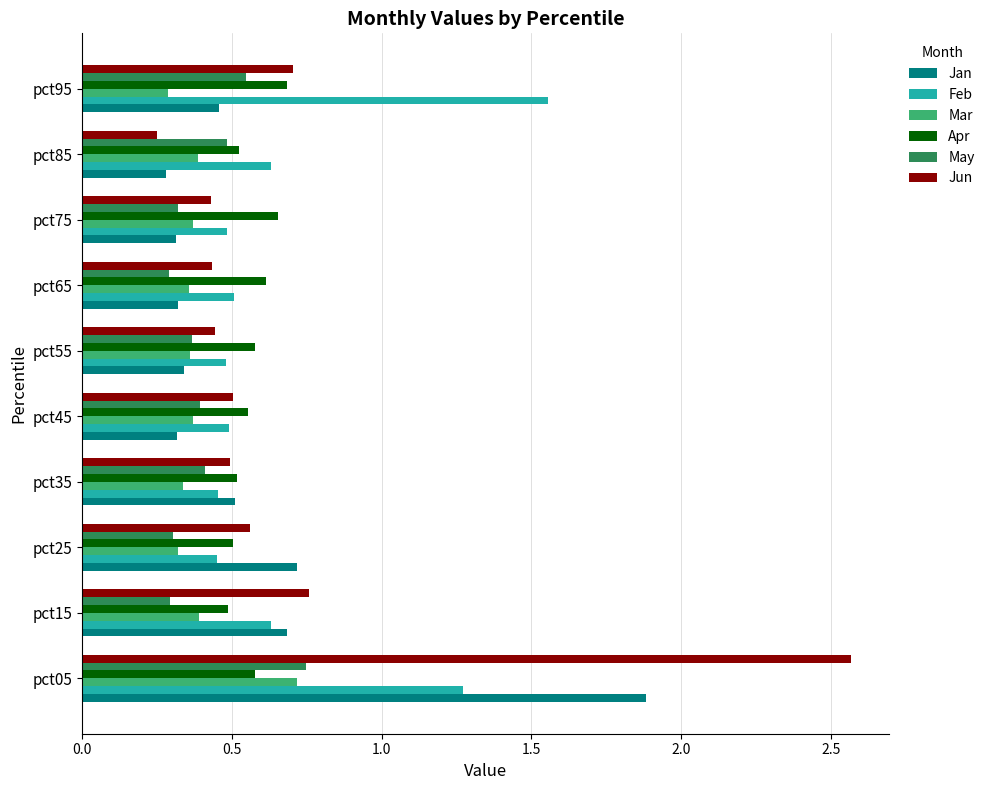

How many series are shown in this chart?

6